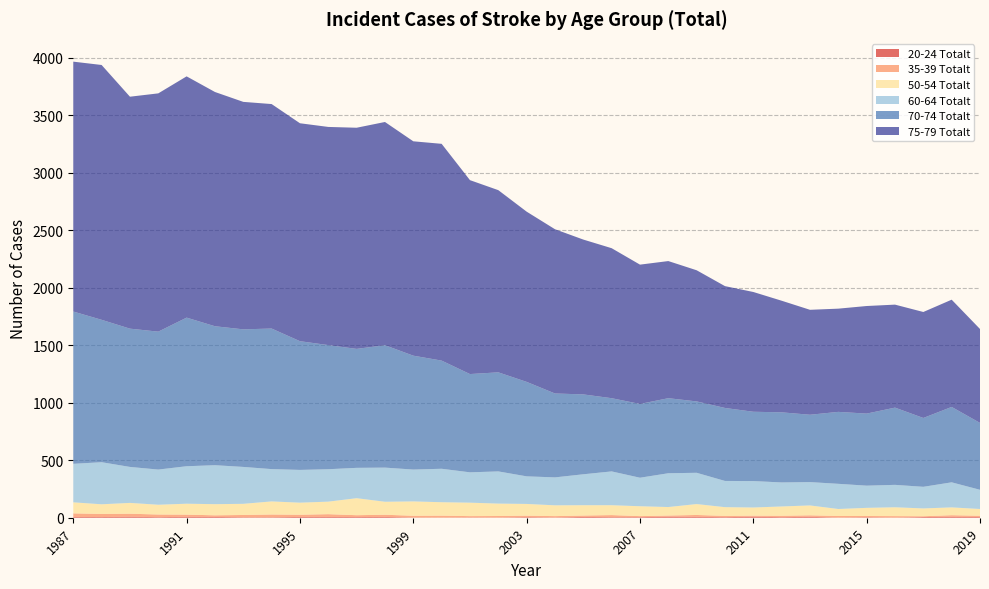

Reading left to right, what are all the values shown in this chart?

20-24 Totalt: 7	6	9	5	8	7	4	4	7	7	6	7	2	1	2	1	5	2	7	5	5	9	8	5	9	5	8	1	4	1	6	8	6
35-39 Totalt: 31	27	26	23	19	14	20	24	19	24	16	19	15	17	12	14	13	12	12	18	9	10	16	11	9	12	13	14	11	13	7	14	11
50-54 Totalt: 96	84	94	85	95	97	97	114	105	109	148	113	125	117	117	108	102	94	90	86	86	74	95	76	71	81	86	61	71	77	68	68	59
60-64 Totalt: 335	366	313	306	326	339	321	281	285	282	264	297	277	291	264	280	240	243	269	294	248	294	272	228	230	209	203	219	193	195	188	218	167
70-74 Totalt: 1325	1239	1203	1200	1293	1209	1197	1223	1120	1080	1035	1065	991	941	855	862	822	730	695	637	642	653	621	635	603	610	586	626	627	672	599	656	582
75-79 Totalt: 2174	2217	2018	2073	2099	2038	1979	1953	1896	1898	1924	1942	1865	1886	1687	1585	1481	1429	1347	1305	1212	1193	1141	1060	1042	971	913	898	936	896	922	933	817